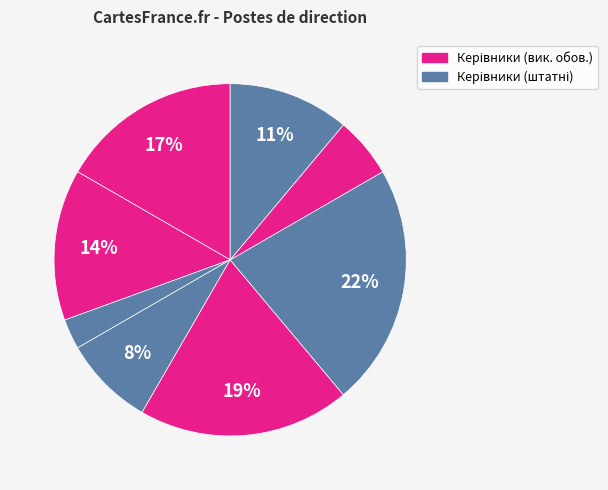

Count the number of slices in the pie.

8